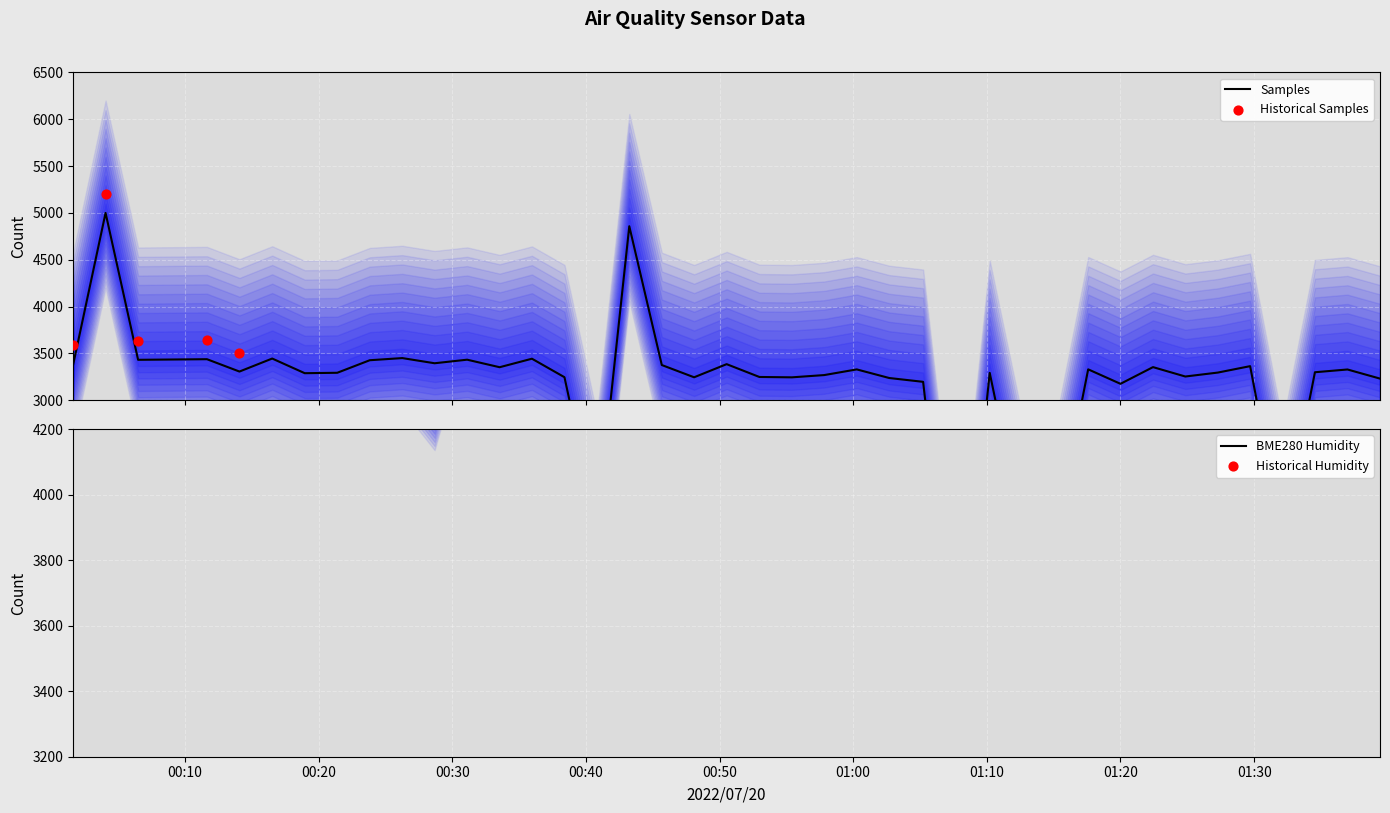

What is the total value across all series at 2022/07/20 00:16:32?

8167.3